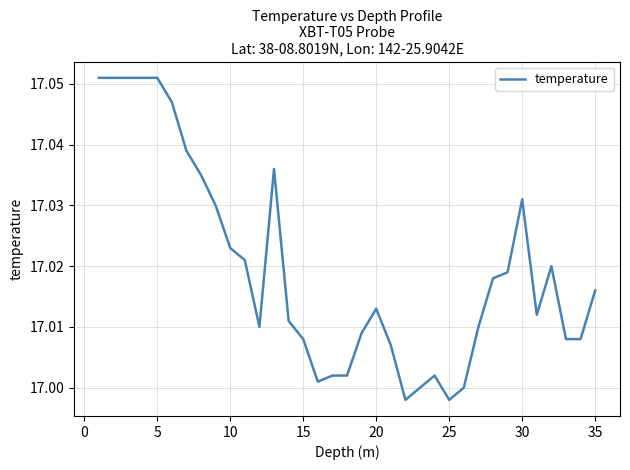

What is the value of the 14th point from the left?

17.0